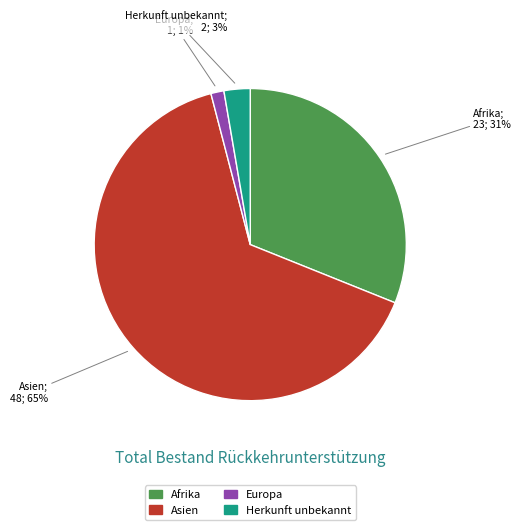

Approximately how many times larger is the value at Asien compared to Afrika?

2.1